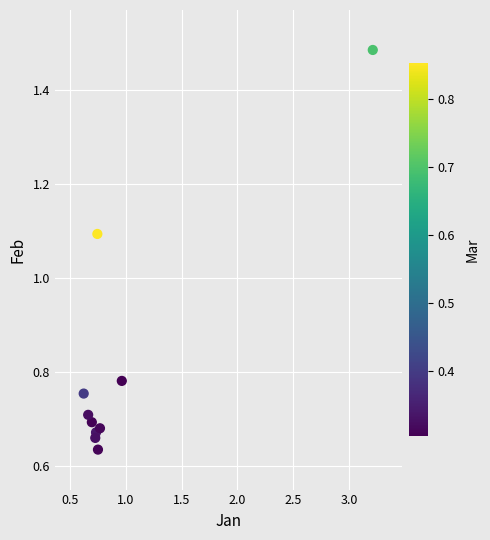

What Y value in the scatter plot is closest to 1?

1.1